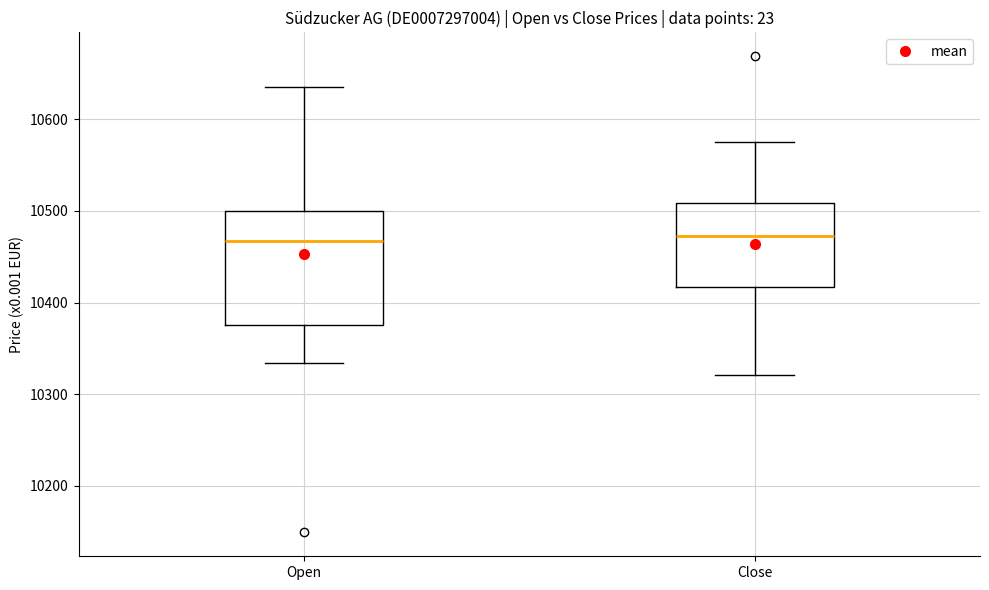

Where is the upper edge of the box for Open on the y-axis? The values are not printed on the chart, so give them approximately, as read against the axis.

10500